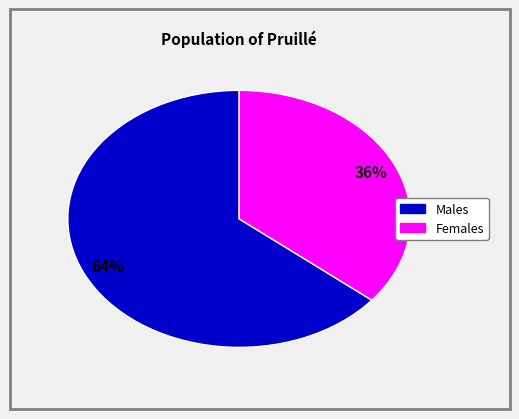

How many segments does this pie chart have?

2